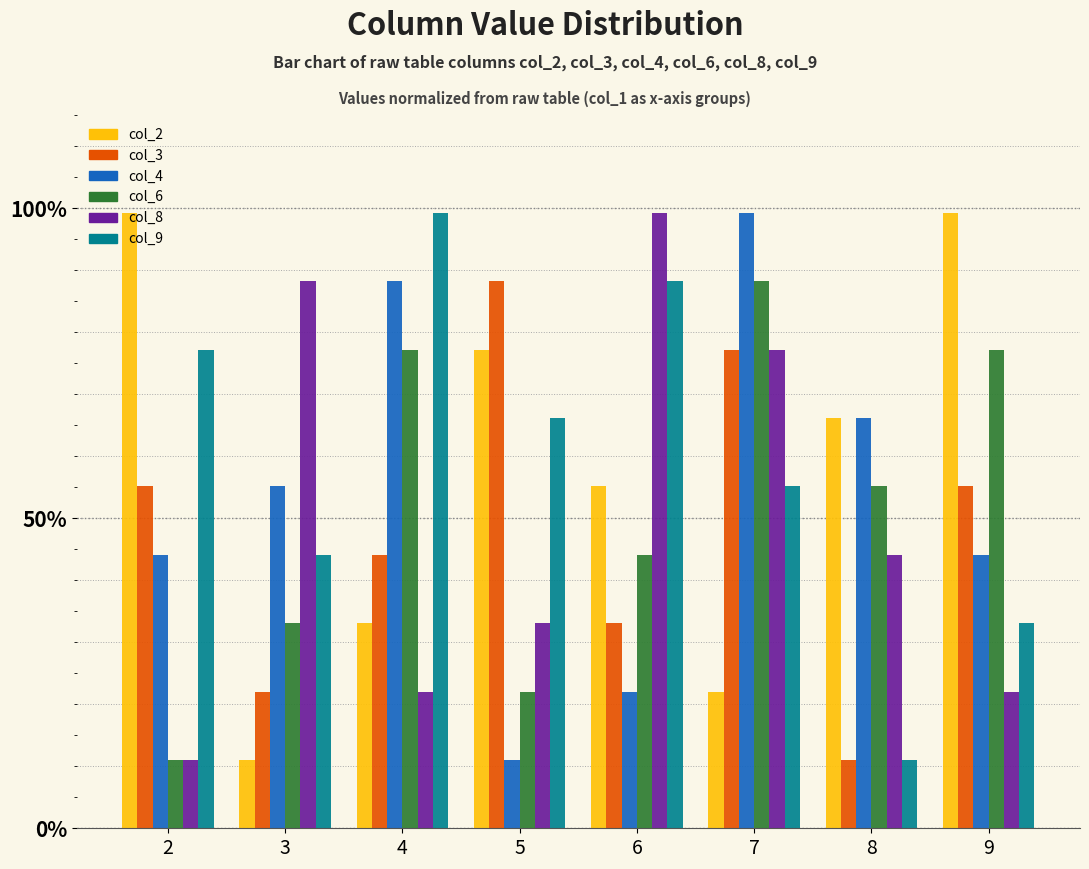

Rank the series at 4 from highest to lowest value.

col_9, col_4, col_6, col_3, col_2, col_8